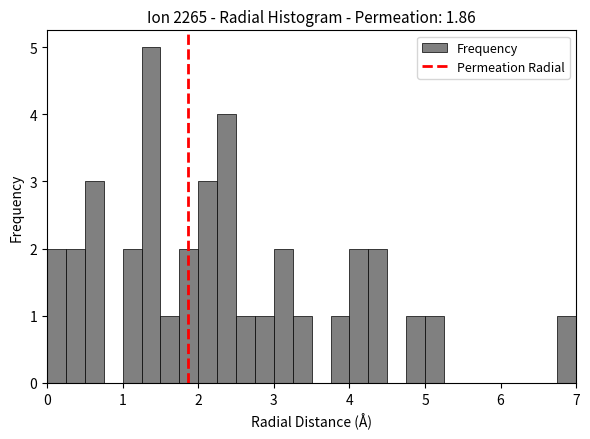

Read against the x-axis, roughly where is the centre of the tallest bar?

1.4